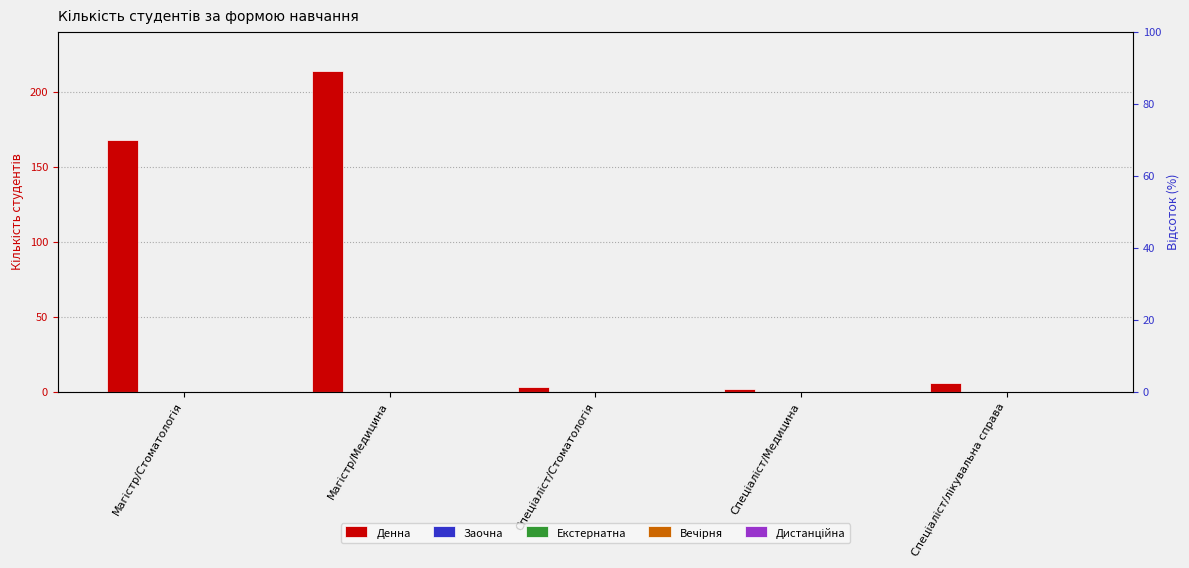

What is the spread (max minus min) of values at Спеціаліст/Стоматологія?

3